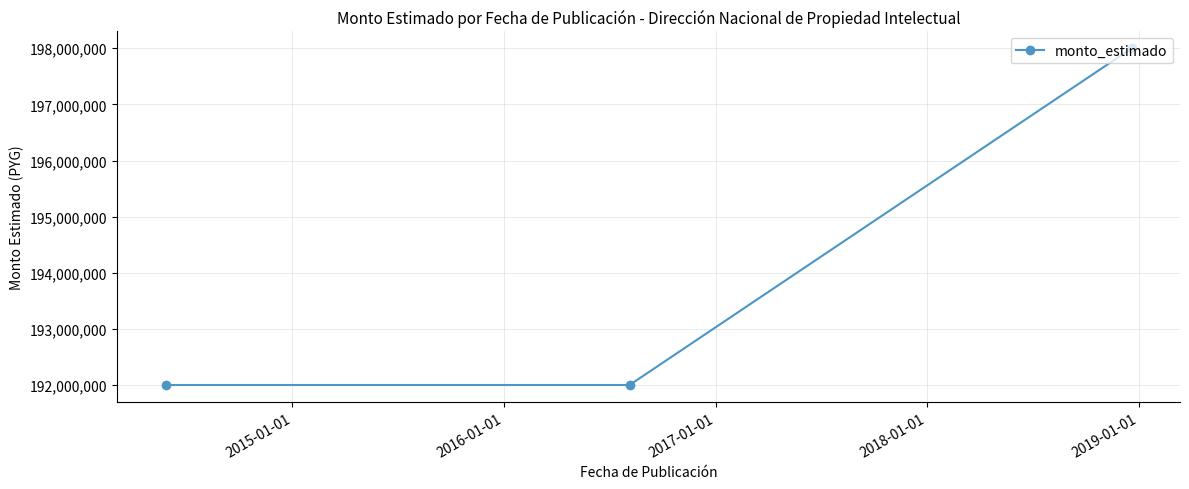

What is the minimum value shown in the chart?

192000000